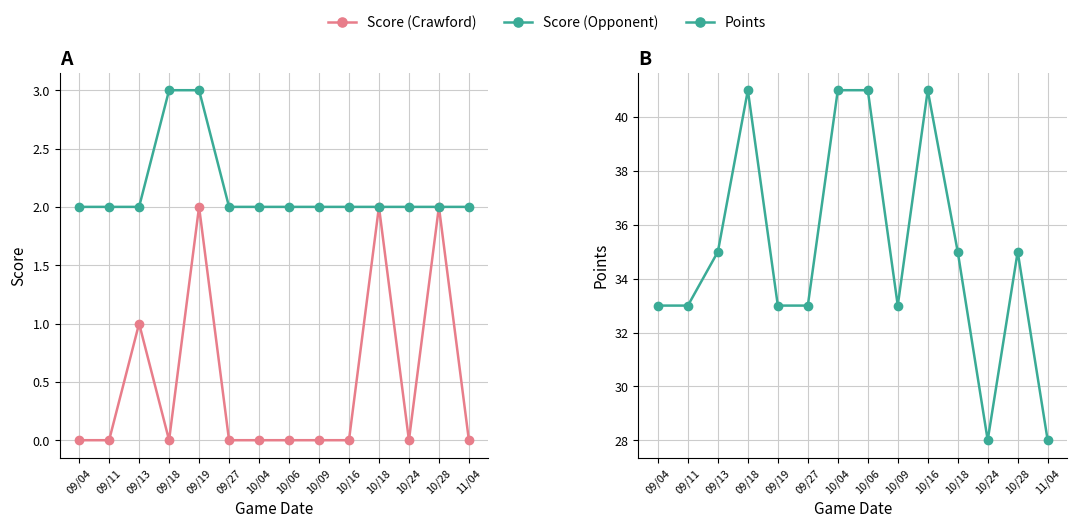

What is the approximate value of Points at 09/27, to the nearest 5?

35